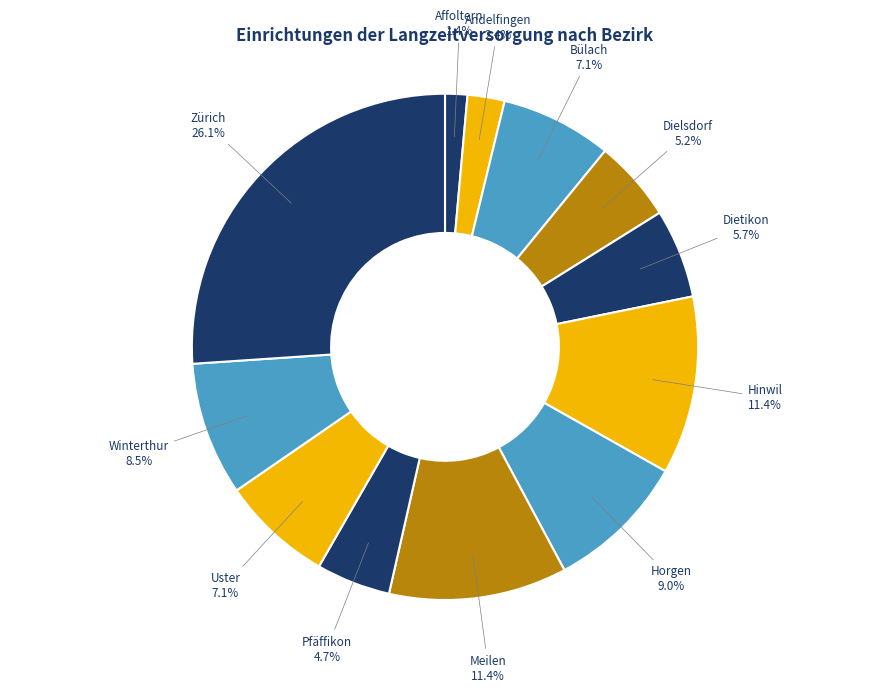

What portion of the pie excludes Hinwil?

88.6%